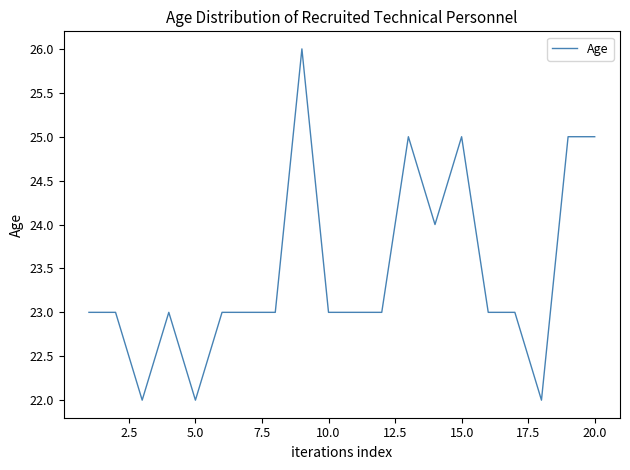

What is the maximum value shown in the chart?

26